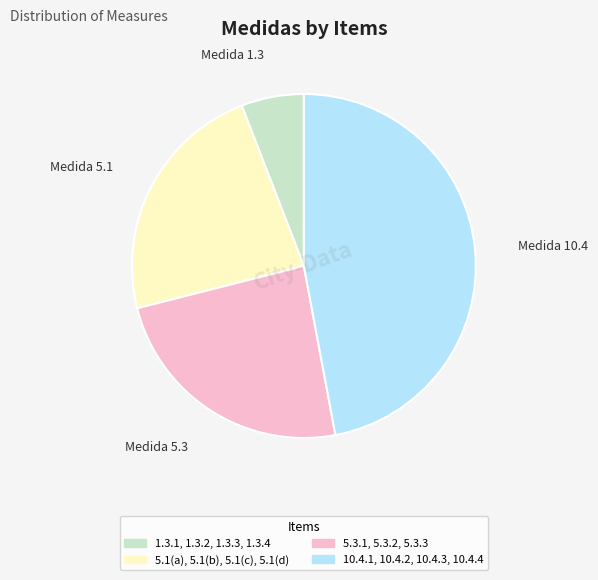

Between 5.1(a), 5.1(b), 5.1(c), 5.1(d) and 5.3.1, 5.3.2, 5.3.3, which is larger?

5.3.1, 5.3.2, 5.3.3